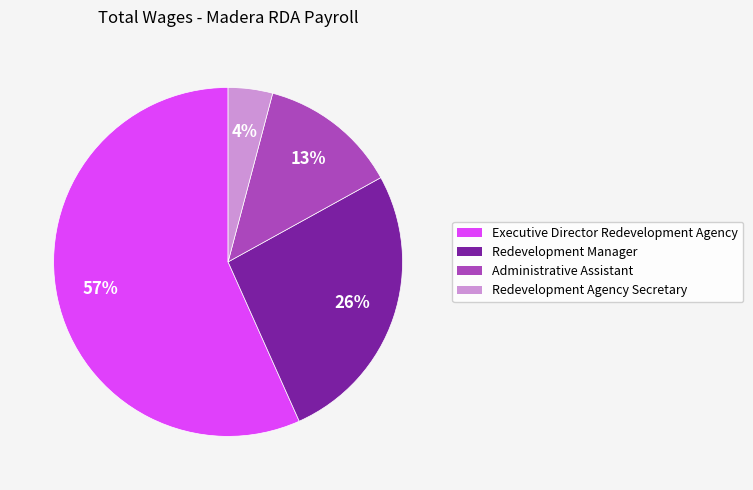

Between Executive Director Redevelopment Agency and Administrative Assistant, which is larger?

Executive Director Redevelopment Agency